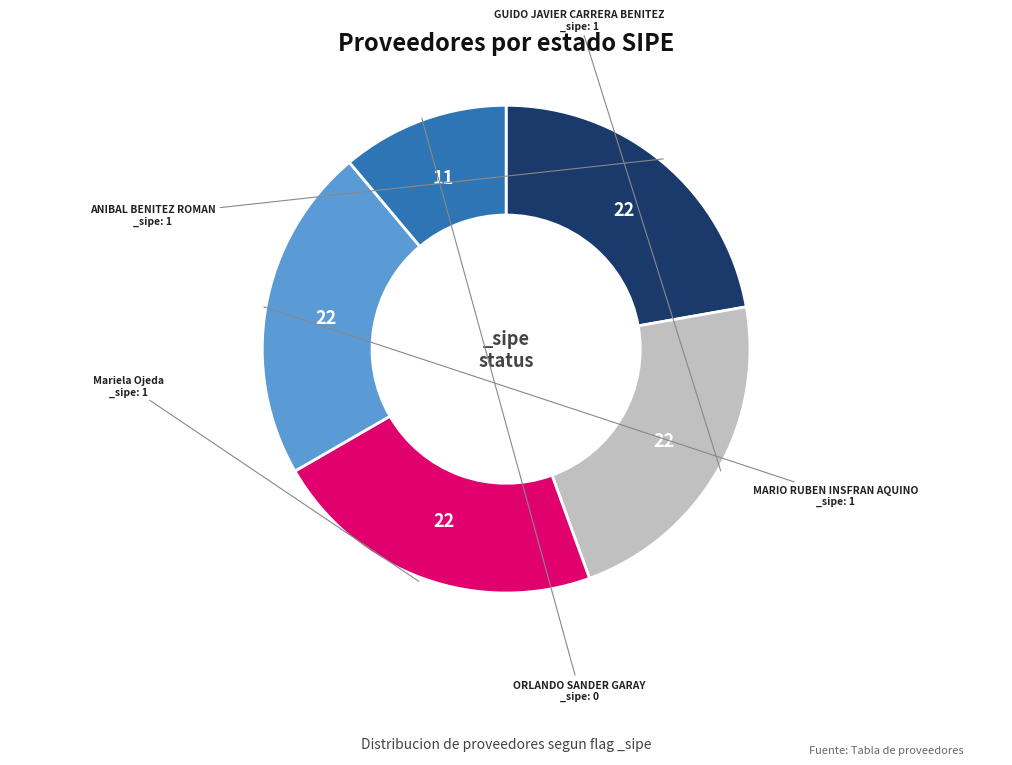

Is there any slice that represents more than half of the pie?

No